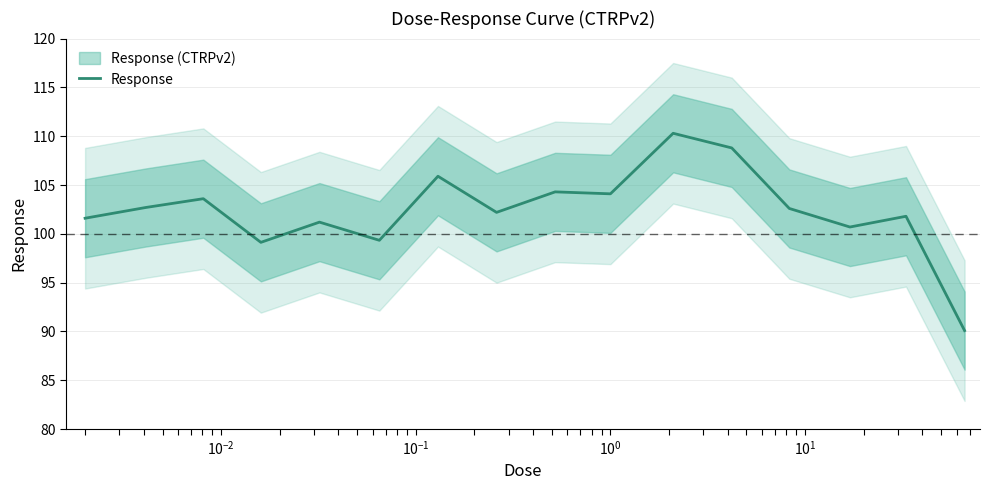

What is the minimum value shown in the chart?

90.1